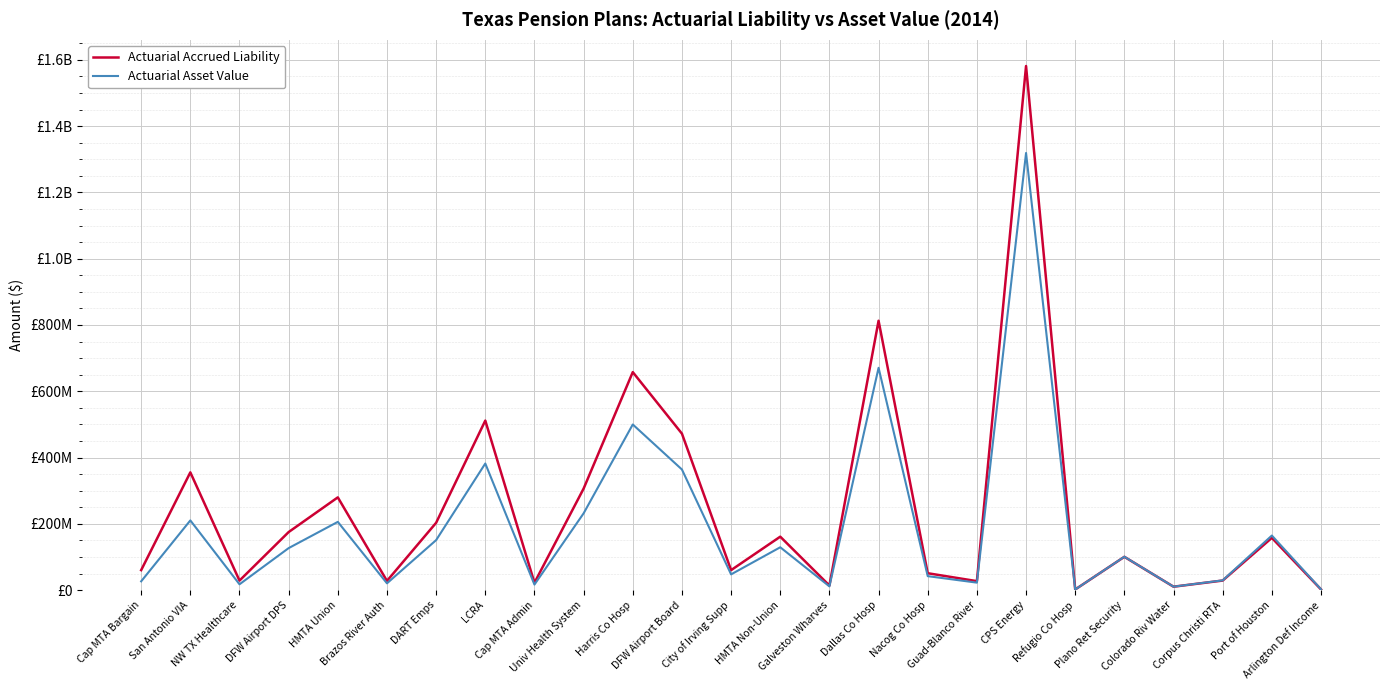

Is it true that Actuarial Accrued Liability equals 100604970 at Plano Ret Security?

True